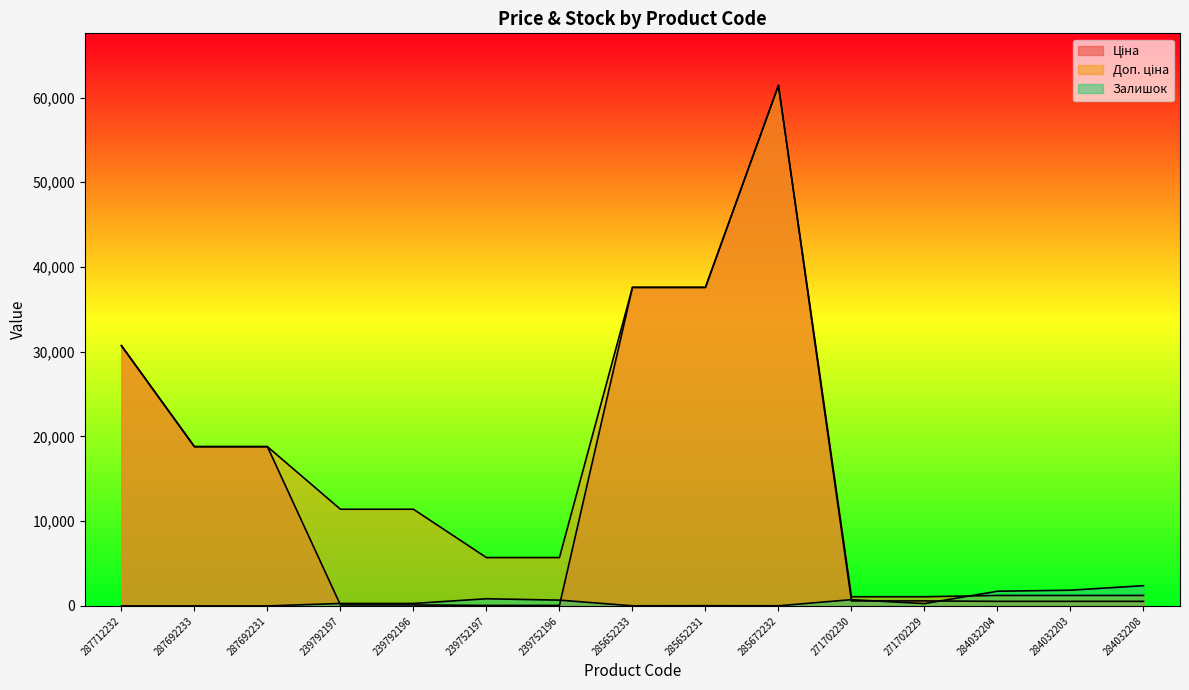

At which label does Залишок first exceed 289?

239792196